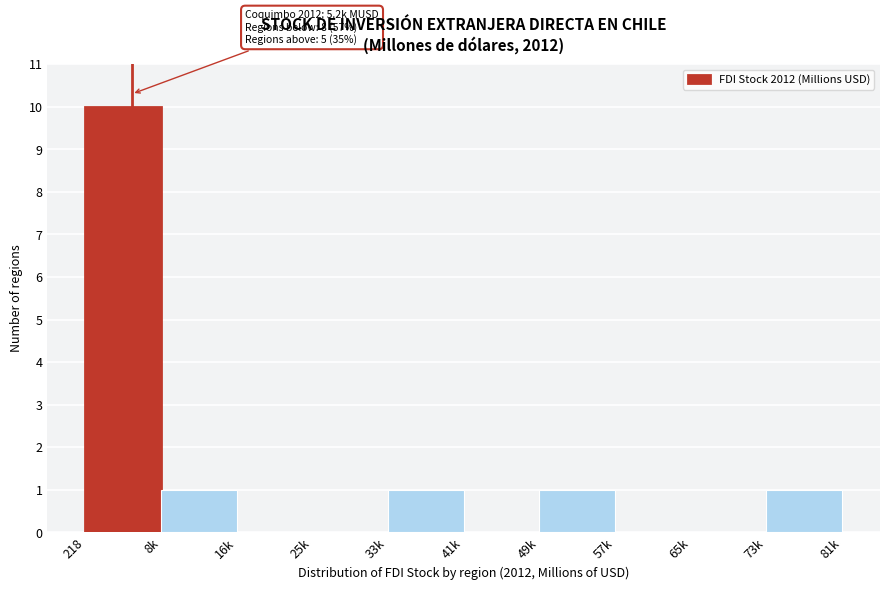

Reading right to left, extract all data points from this chart.

73k=1	65k=0	57k=0	49k=1	41k=0	33k=1	25k=0	16k=0	8k=1	218=10